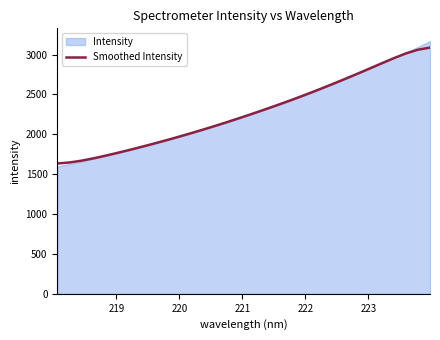

What is the minimum value for Smoothed Intensity?

1633.5